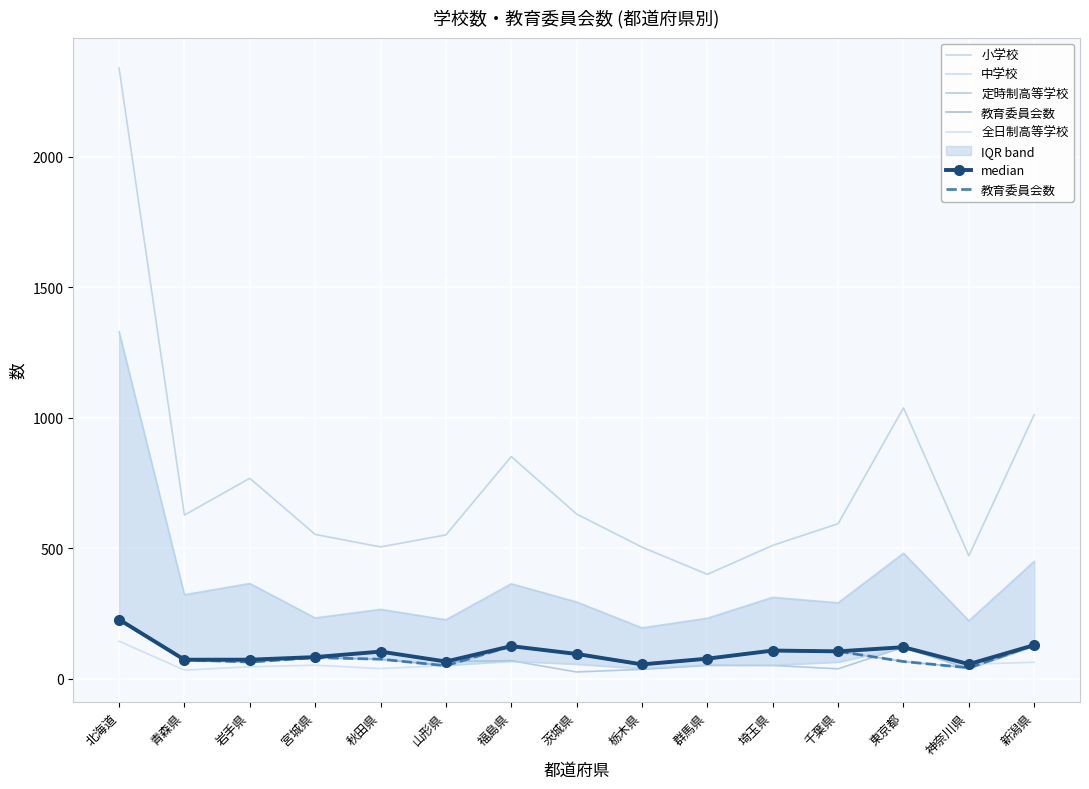

What is the difference between the 小学校 values at 栃木県 and 山形県?

47